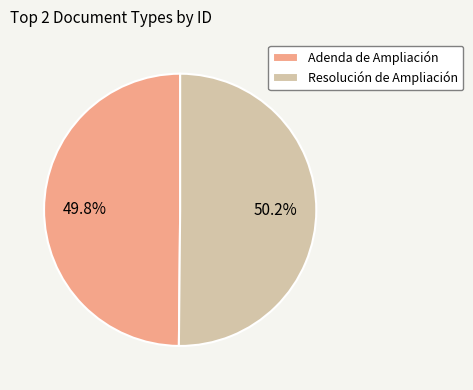

To the nearest percent, what is the combined percentage of Adenda de Ampliación and Resolución de Ampliación?

100%